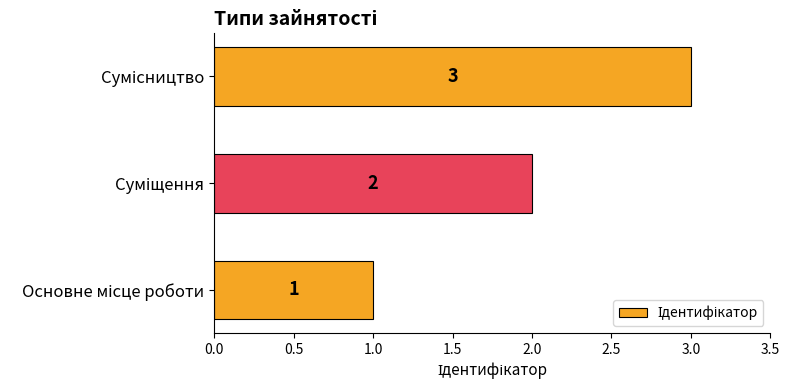

How many values are between 1 and 3?

3